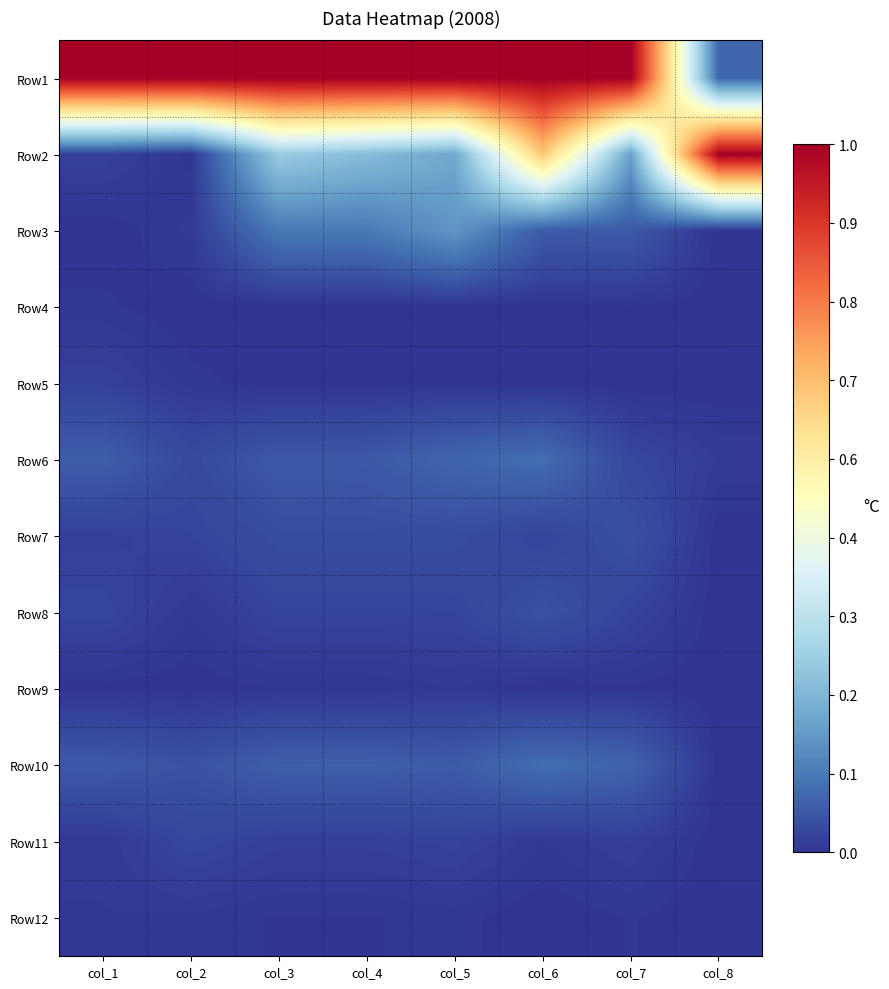

Reading left to right, extract all data points from this chart.

Row1: col_1=1.0	col_2=1.0	col_3=1.0	col_4=1.0	col_5=1.0	col_6=1.0	col_7=1.0	col_8=0.1
Row2: col_1=0.0	col_2=0.0	col_3=0.3	col_4=0.2	col_5=0.2	col_6=0.6	col_7=0.2	col_8=1.0
Row3: col_1=0.0	col_2=0.0	col_3=0.1	col_4=0.1	col_5=0.2	col_6=0.1	col_7=0.1	col_8=0.0
Row4: col_1=0.0	col_2=0.0	col_3=0.0	col_4=0.0	col_5=0.0	col_6=0.0	col_7=0.0	col_8=0.0
Row5: col_1=0.0	col_2=0.0	col_3=0.0	col_4=0.0	col_5=0.0	col_6=0.0	col_7=0.0	col_8=0.0
Row6: col_1=0.1	col_2=0.0	col_3=0.1	col_4=0.1	col_5=0.1	col_6=0.1	col_7=0.0	col_8=0.0
Row7: col_1=0.0	col_2=0.0	col_3=0.0	col_4=0.0	col_5=0.0	col_6=0.0	col_7=0.0	col_8=0.0
Row8: col_1=0.0	col_2=0.0	col_3=0.0	col_4=0.0	col_5=0.0	col_6=0.0	col_7=0.0	col_8=0.0
Row9: col_1=0.0	col_2=0.0	col_3=0.0	col_4=0.0	col_5=0.0	col_6=0.0	col_7=0.0	col_8=0.0
Row10: col_1=0.1	col_2=0.0	col_3=0.1	col_4=0.1	col_5=0.1	col_6=0.1	col_7=0.1	col_8=0.0
Row11: col_1=0.0	col_2=0.0	col_3=0.0	col_4=0.0	col_5=0.0	col_6=0.0	col_7=0.0	col_8=0.0
Row12: col_1=0.0	col_2=0.0	col_3=0.0	col_4=0.0	col_5=0.0	col_6=0.0	col_7=0.0	col_8=0.0